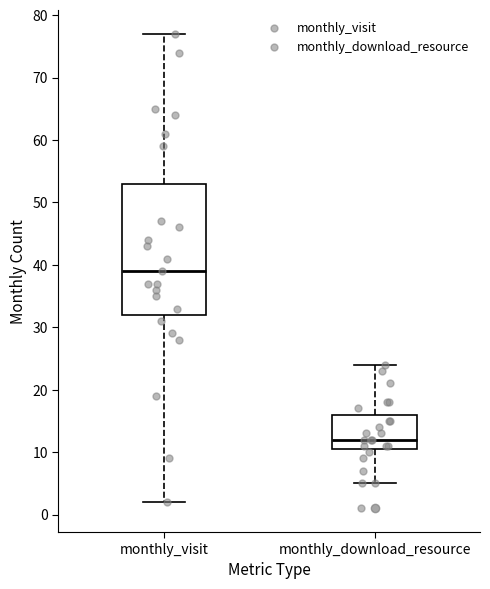

Which box has the lowest median line?

monthly_download_resource